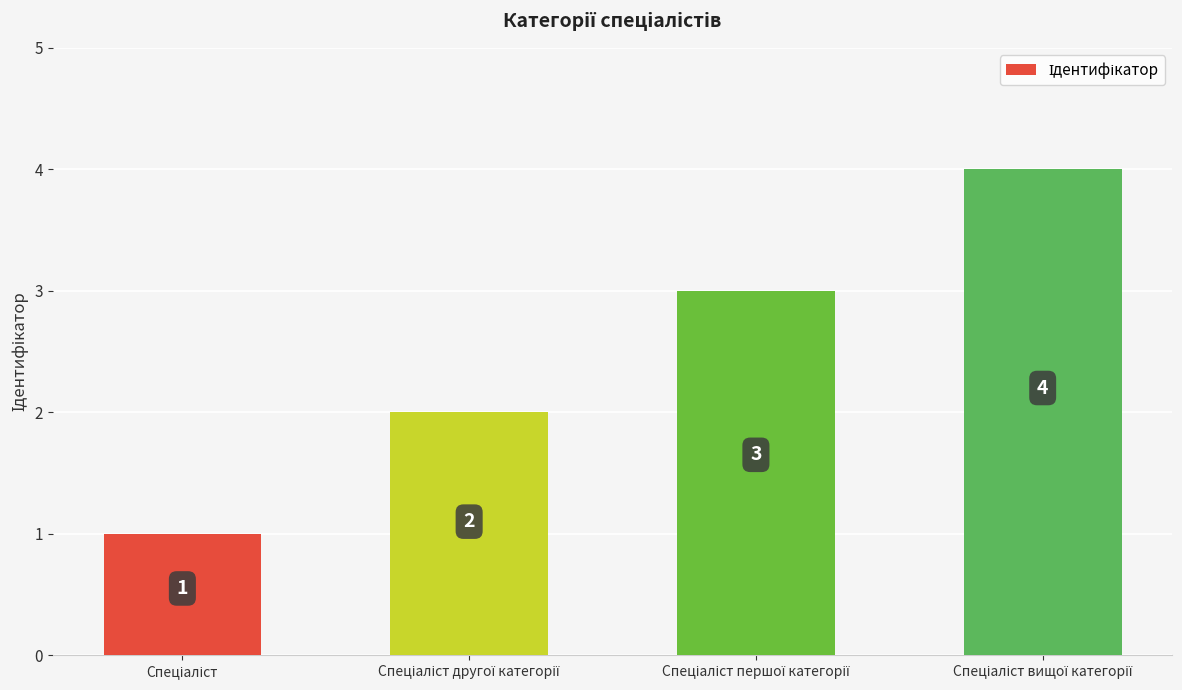

What is the value of the 4th bar from the left?

4